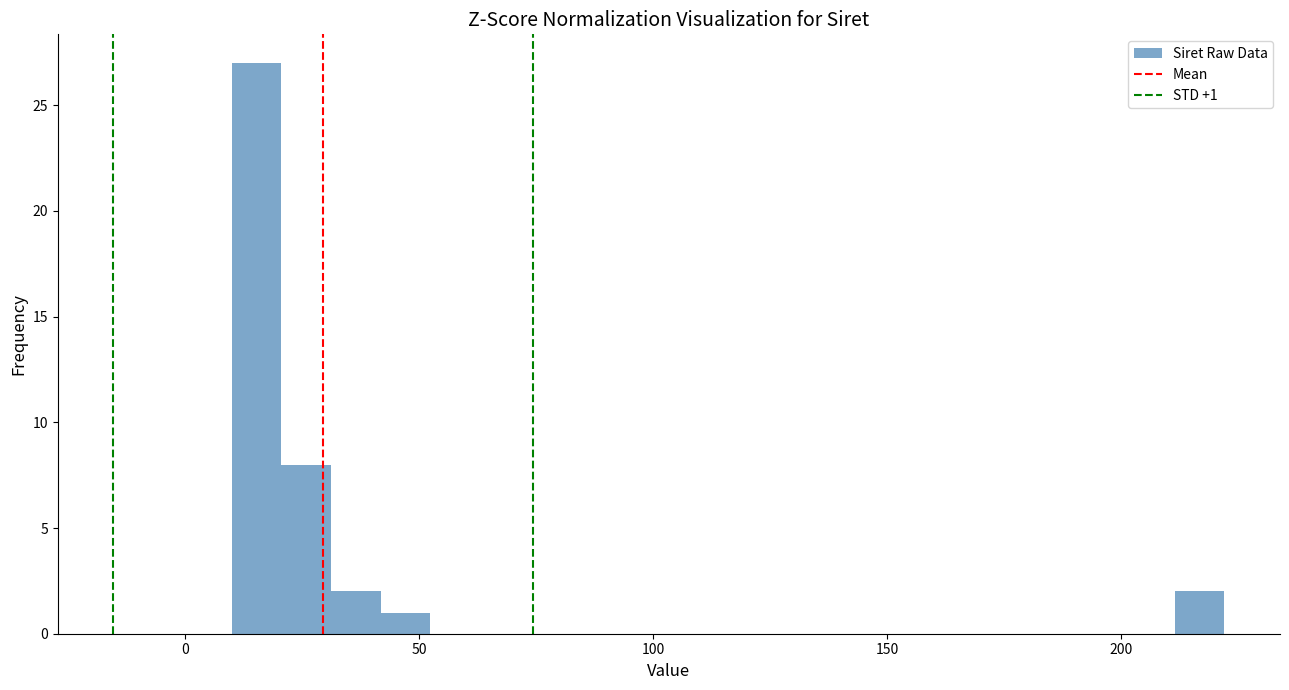

Read against the x-axis, roughly where is the centre of the tallest bar?

15